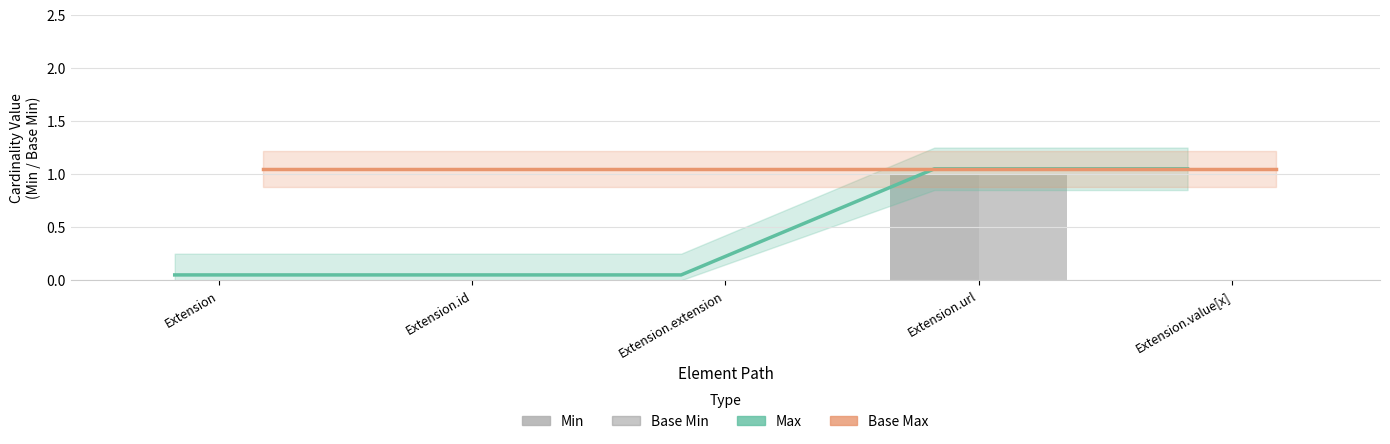

What is the total value across all series at Extension.id?

1.1